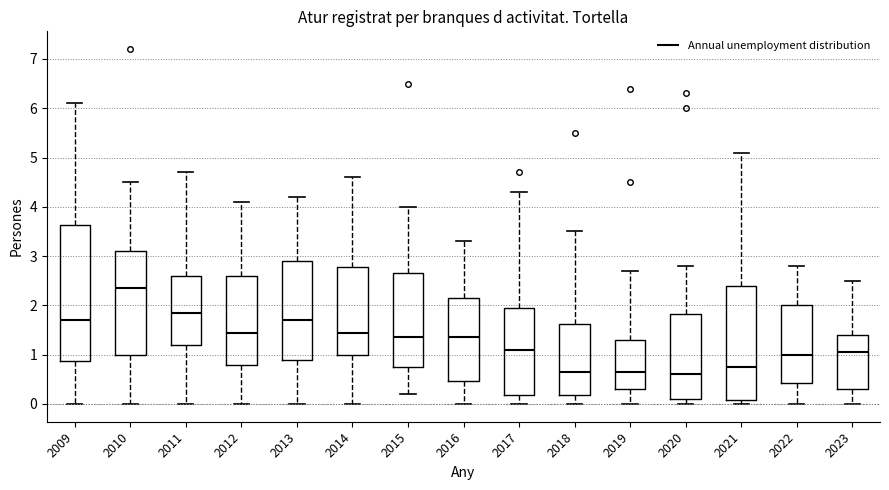

Which box is the tallest, from its lower edge to its upper edge?

2009